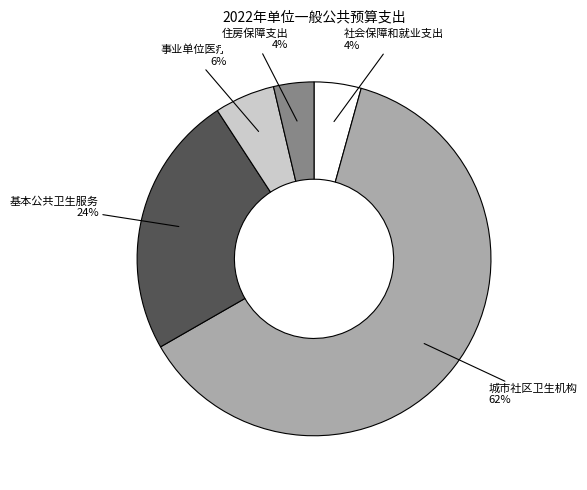

To the nearest percent, what is the average slice percentage?

20%